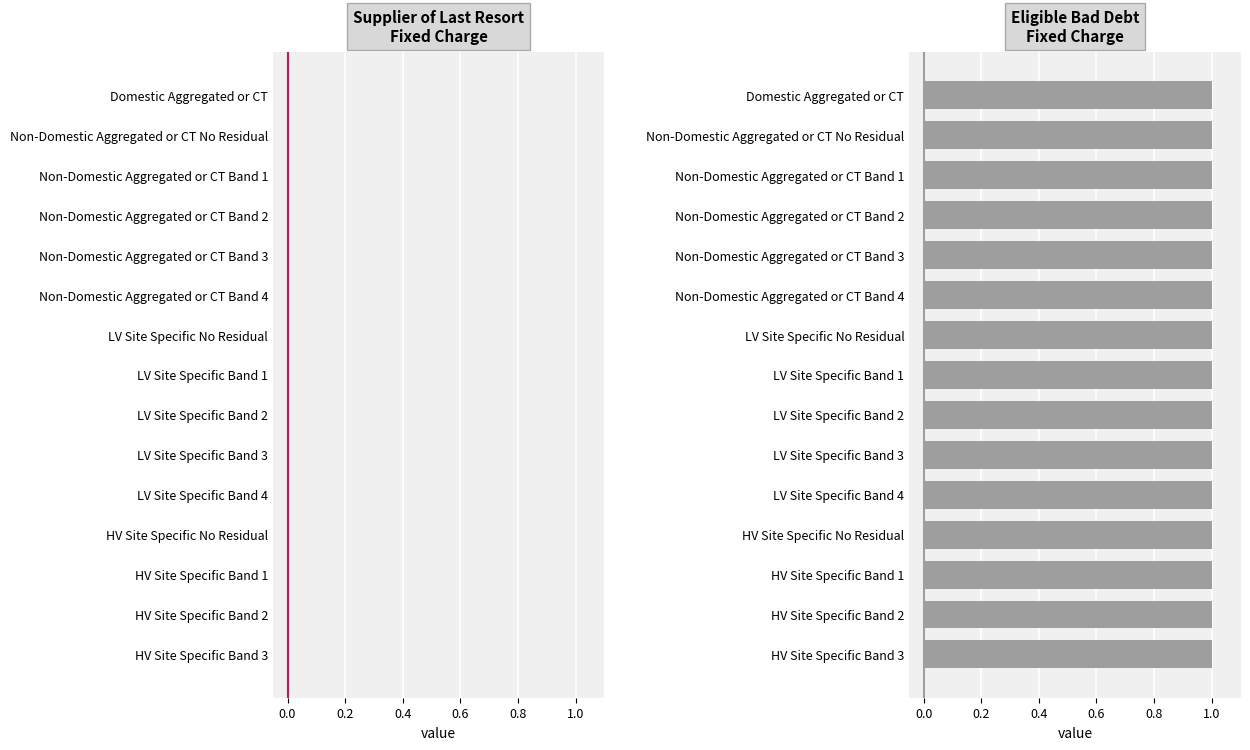

How many distinct data groups are displayed?

2